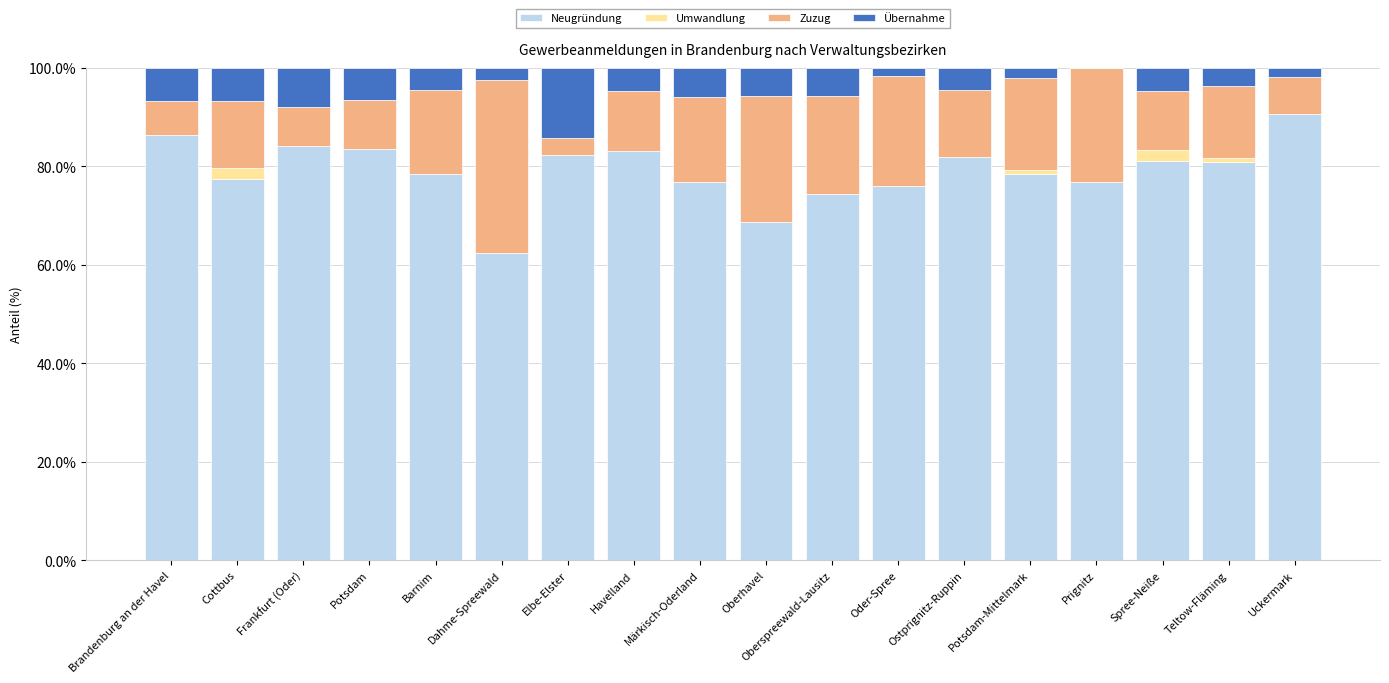

How many data points in Neugründung are above 80?

9